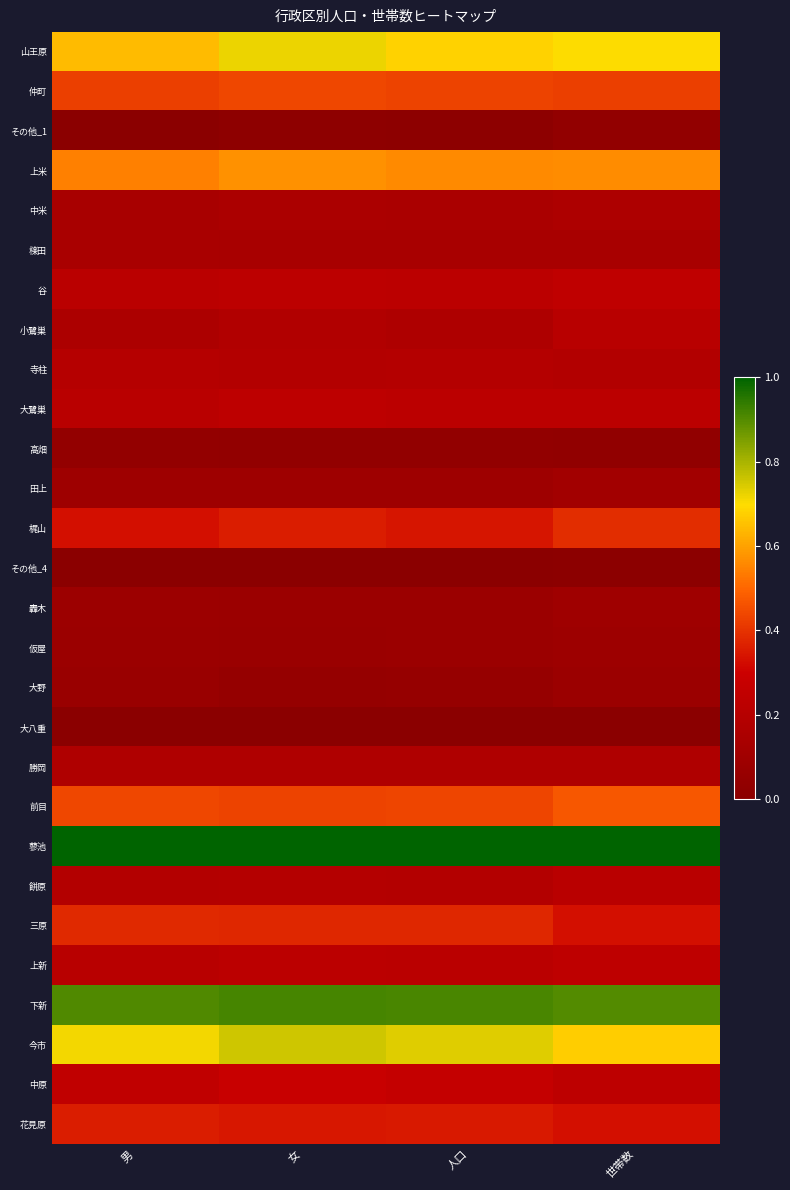

Which series has the largest total across all categories?

蓼池